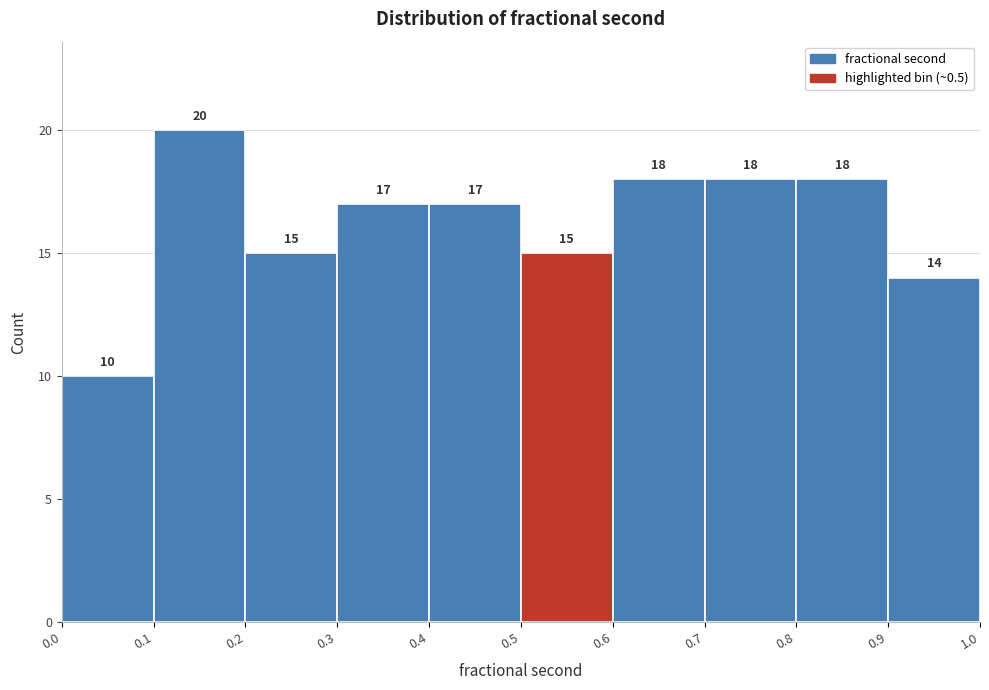

Reading left to right, list every bar in this chart as the range it spans on the x-axis followed by its height.

0.0 to 0.1: 10
0.1 to 0.2: 20
0.2 to 0.3: 15
0.3 to 0.4: 17
0.4 to 0.5: 17
0.5 to 0.6: 15
0.6 to 0.7: 18
0.7 to 0.8: 18
0.8 to 0.9: 18
0.9 to 1.0: 14